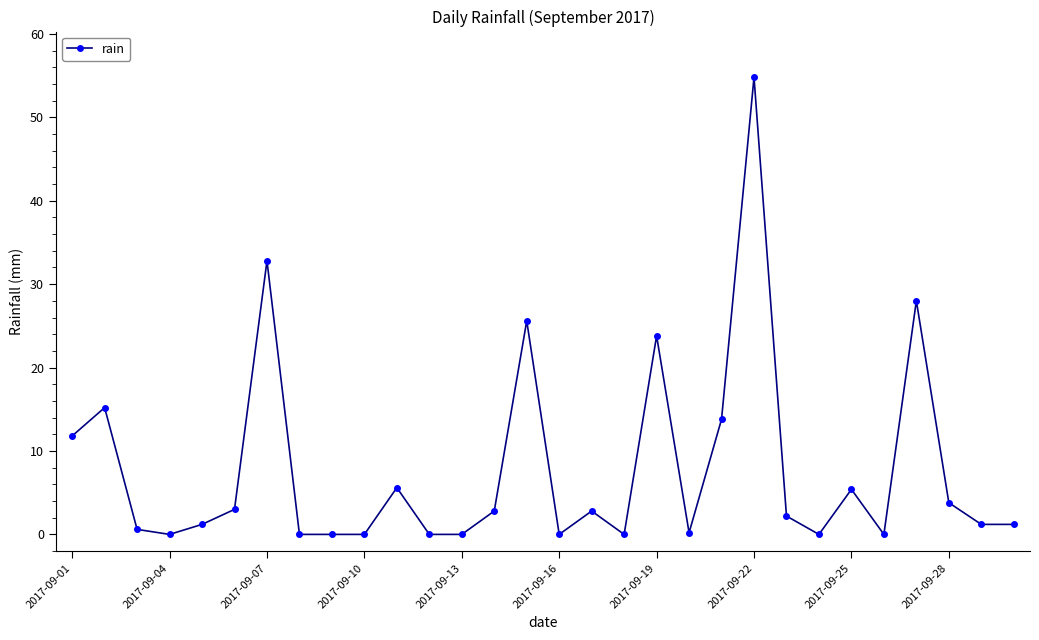

True or false: the data has more than 2 interior local peaks.

True